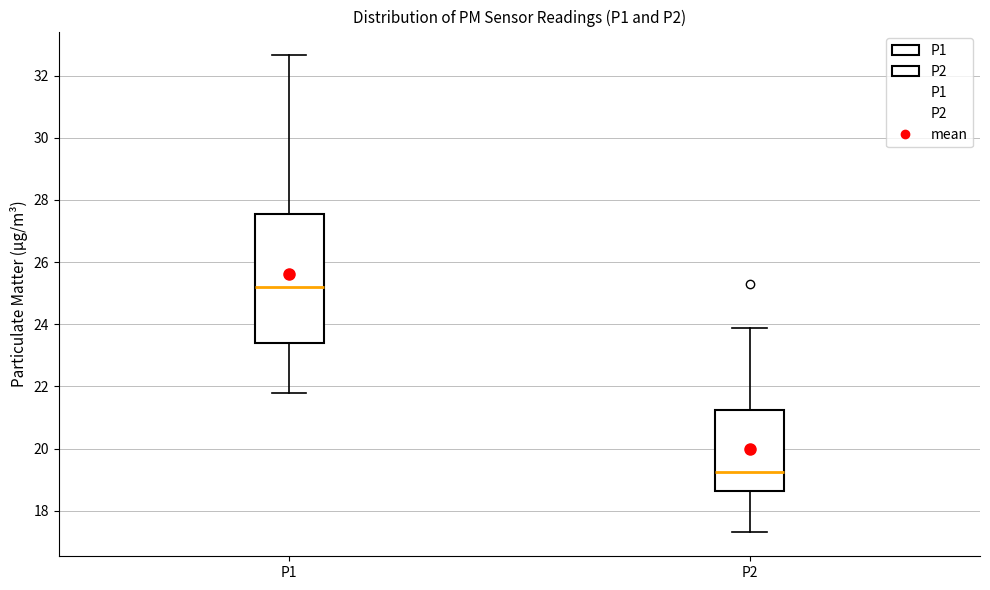

Reading left to right, transcribe this box plot: for each box, give where its median line is, the range the box spans, and where its two whiskers end, as read against the y-axis. The values are not printed on the chart, so give them approximately, as read against the axis.

P1: median 25.2, box 23.4 to 27.6, whiskers 21.8 to 32.6
P2: median 19.2, box 18.6 to 21.2, whiskers 17.4 to 23.8